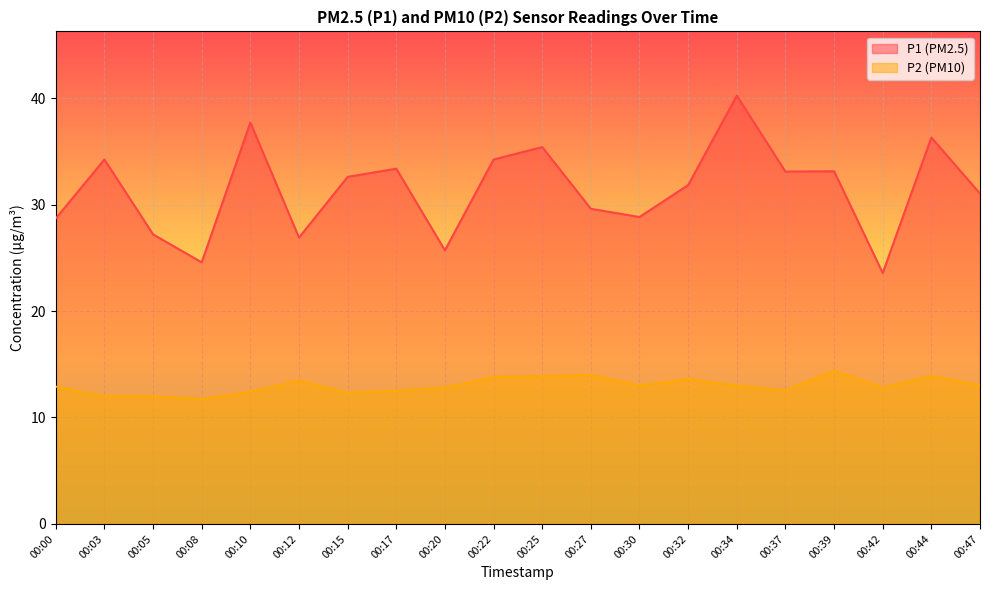

Is the value of P2 at 00:17 greater than the value of P1 at 00:27?

No